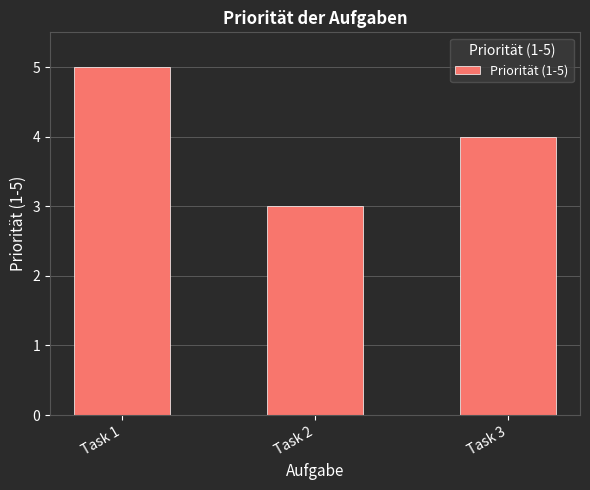

What is the sum of all values?

12